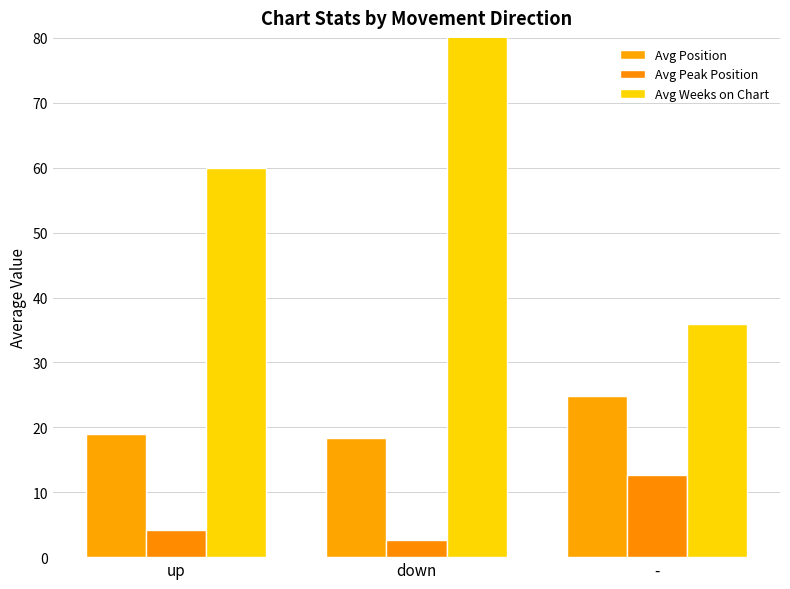

What is the label of the 1st bar from the left?

up